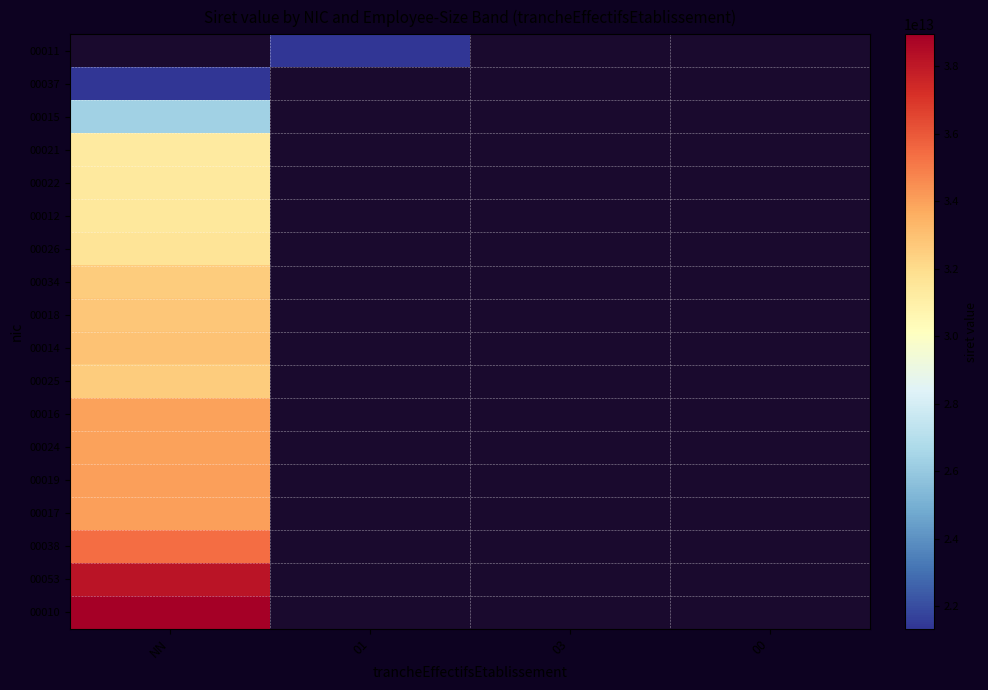

List the series in order of their peak value, highest first.

00011, 00010, 00053, 00038, 00019, 00017, 00024, 00016, 00014, 00018, 00034, 00025, 00026, 00012, 00022, 00021, 00015, 00037